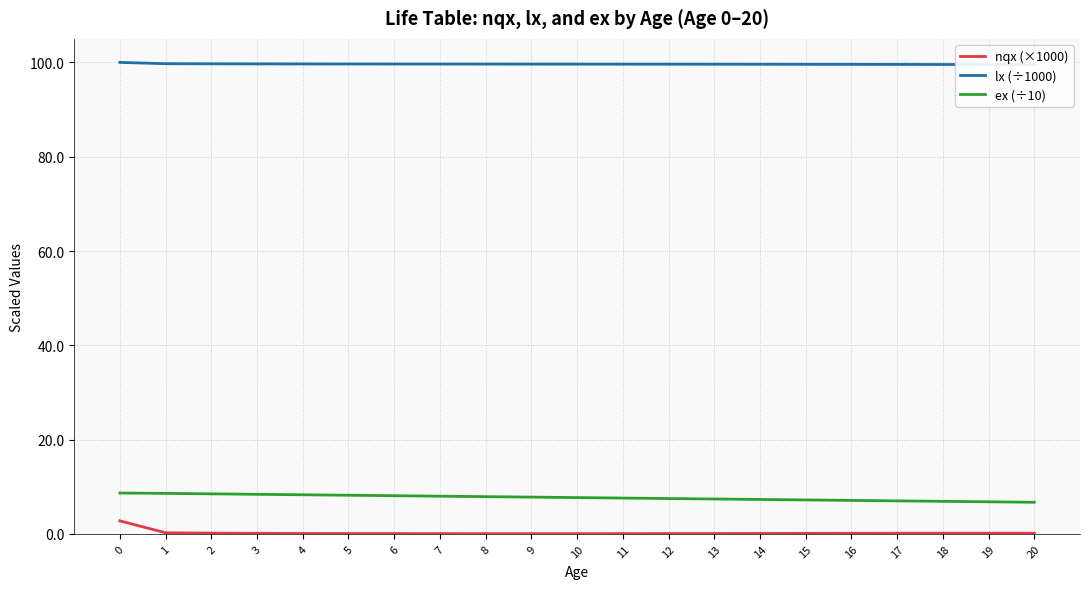

Rank the series by their maximum value, from lowest to highest.

nqx (×1000), ex (÷10), lx (÷1000)